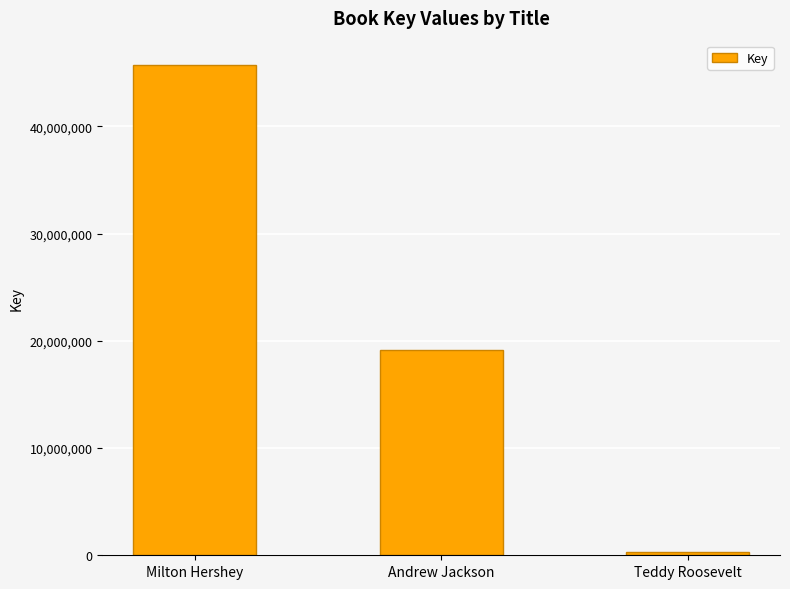

List the labels in order of value, largest first.

Milton Hershey, Andrew Jackson, Teddy Roosevelt